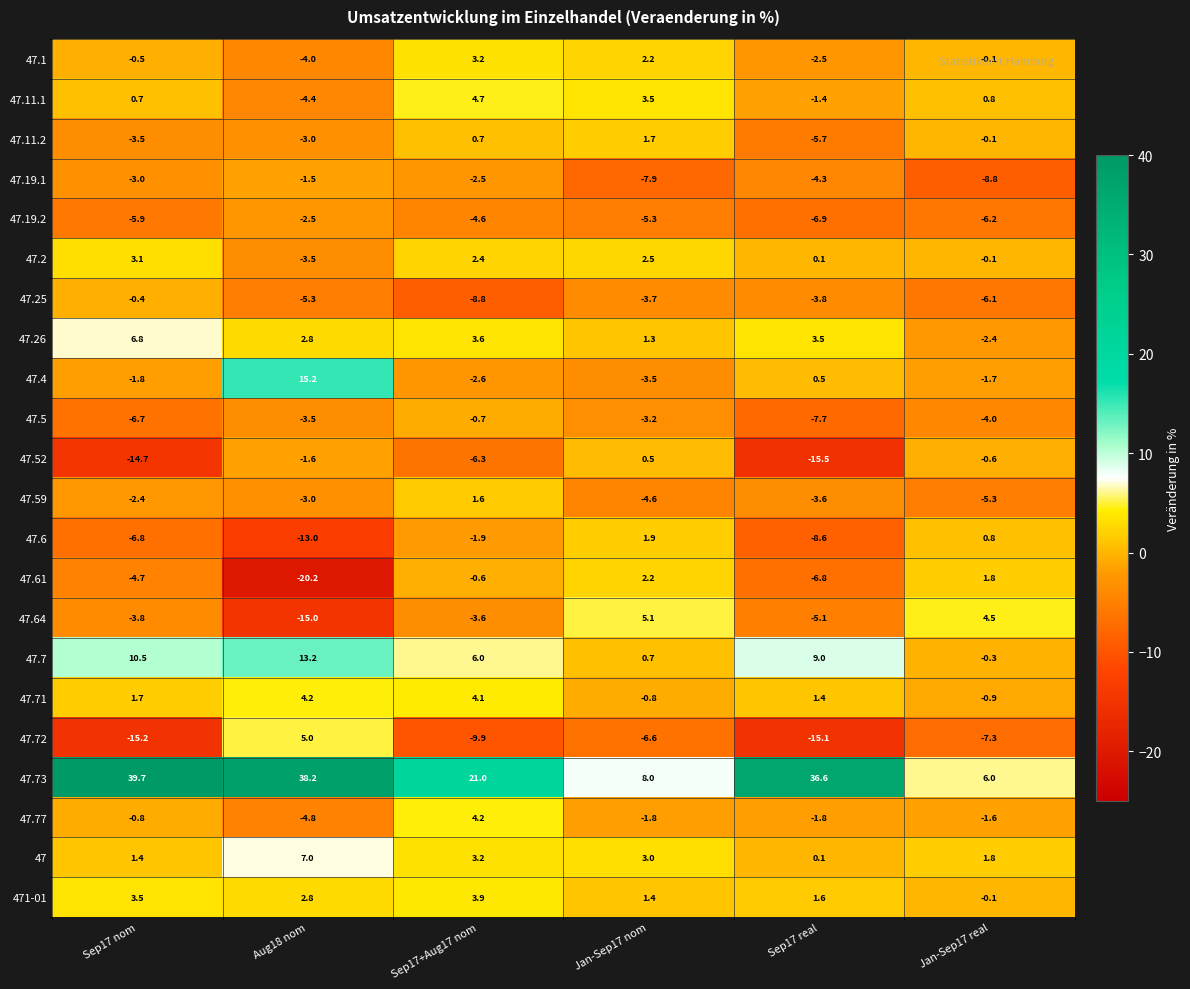

At which category is the sum across all series the highest?

Sep17+Aug17 nom